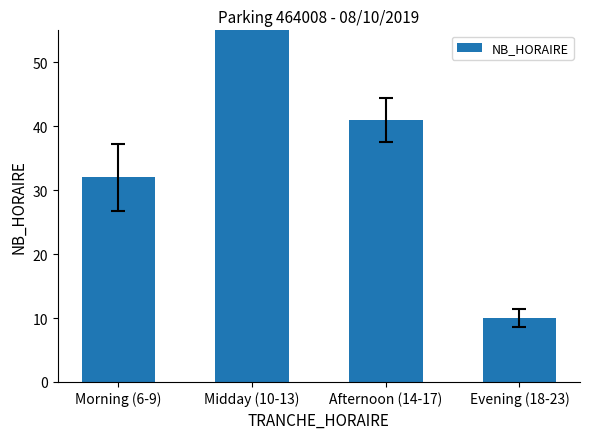

Are the bars horizontal?

No